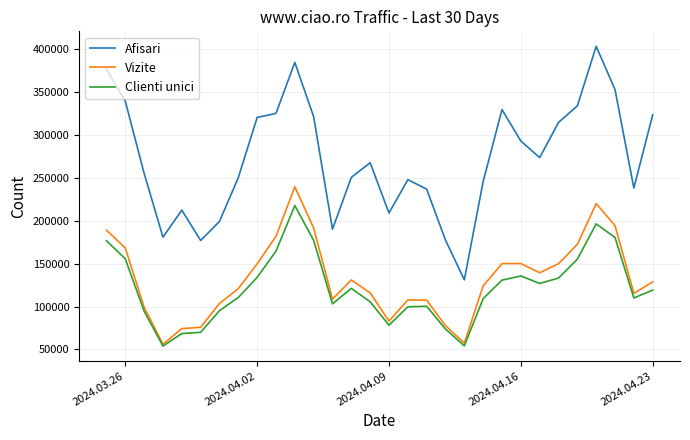

What is the highest value of the Clienti unici series?

217803